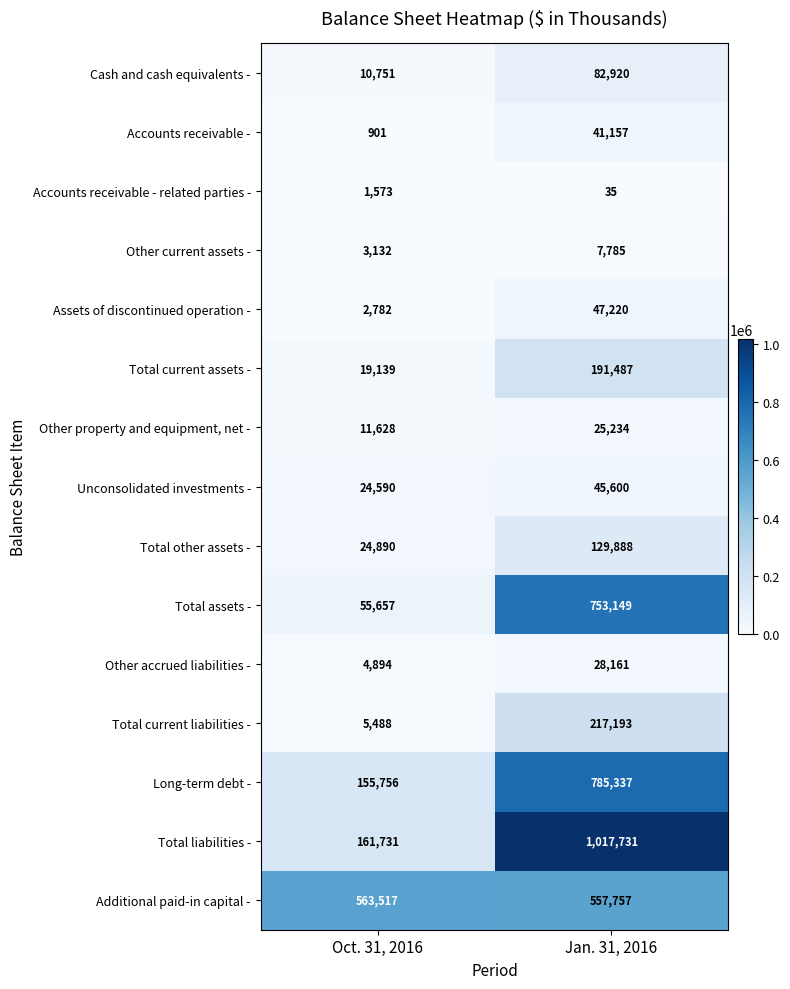

Which series has the largest total across all categories?

Total liabilities -